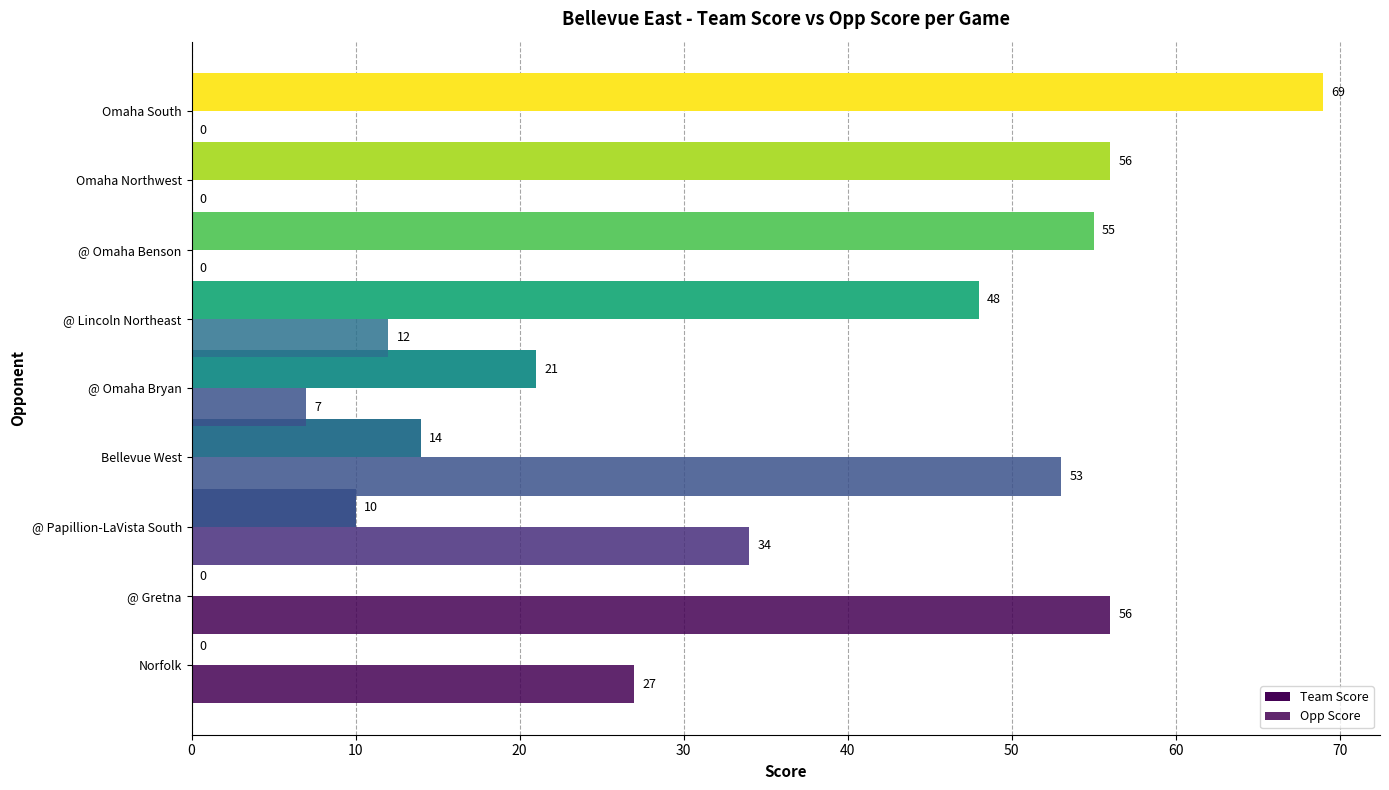

Which series has the largest range (max minus min)?

Team Score